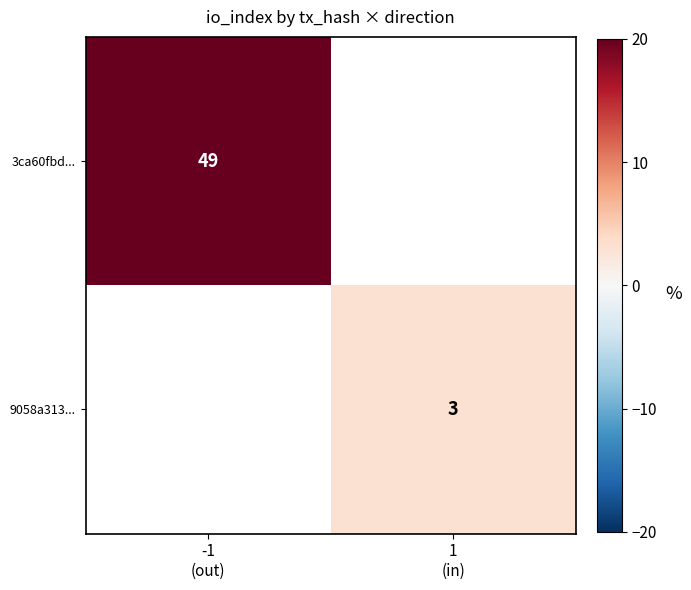

Which category has the highest value across all series?

-1
(out)